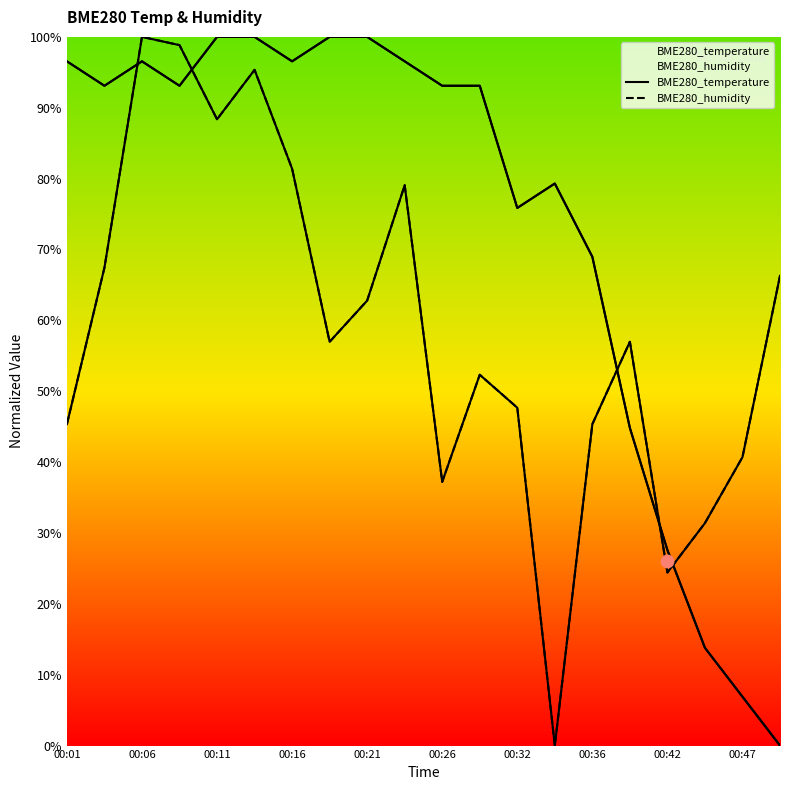

Which series has the largest total across all categories?

BME280_temperature